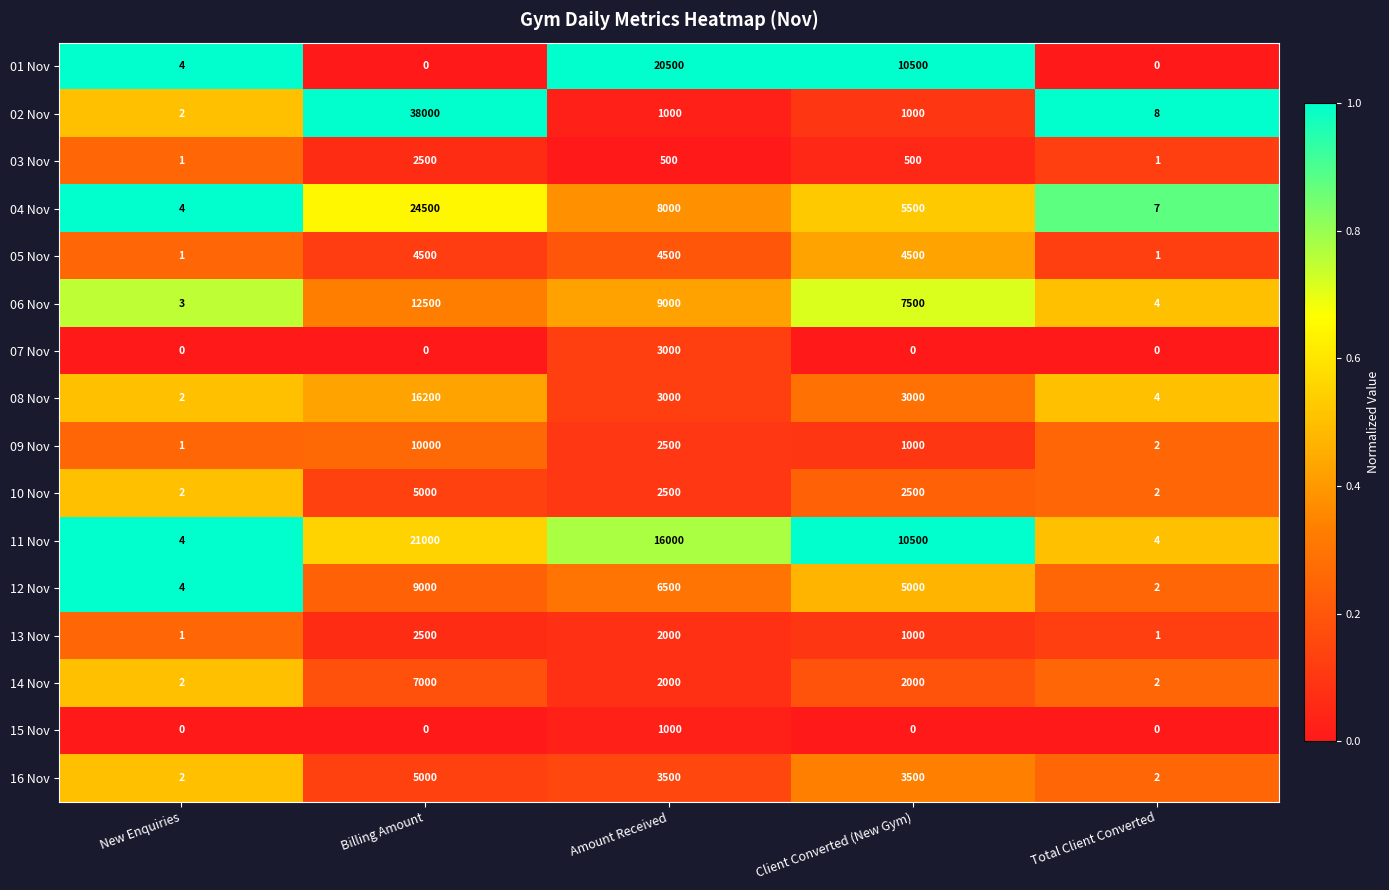

At how many categories does at least one series exceed 0?

5